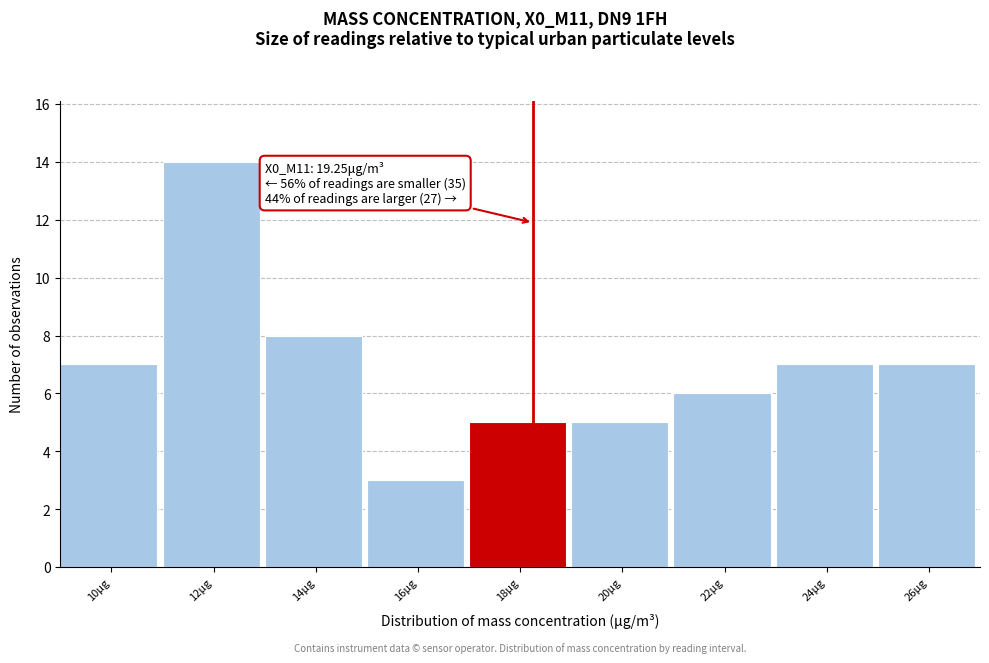

Reading left to right, list all the values displayed in this chart.

10μg=7	12μg=14	14μg=8	16μg=3	18μg=5	20μg=5	22μg=6	24μg=7	26μg=7